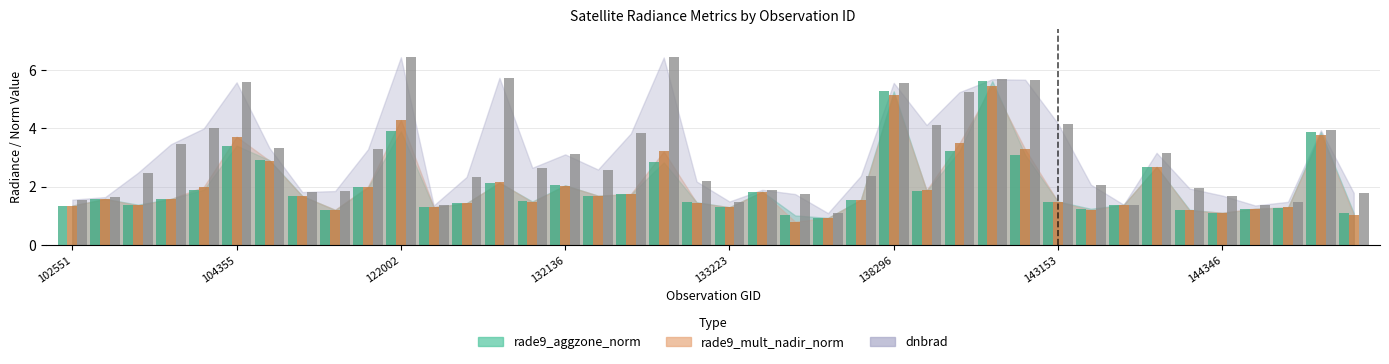

Between 132136 and 140071, which is larger?

140071